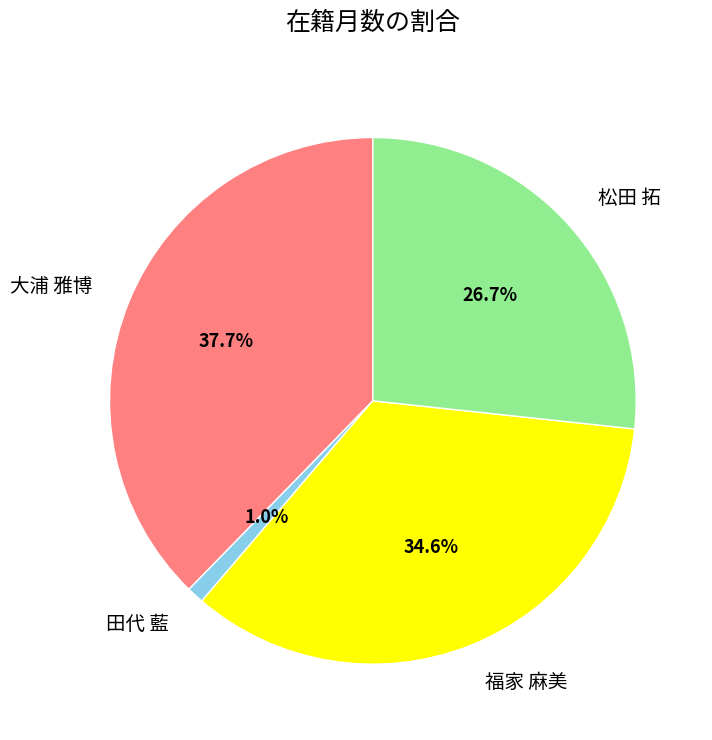

Is it true that 福家 麻美 is 35% of the pie?

True